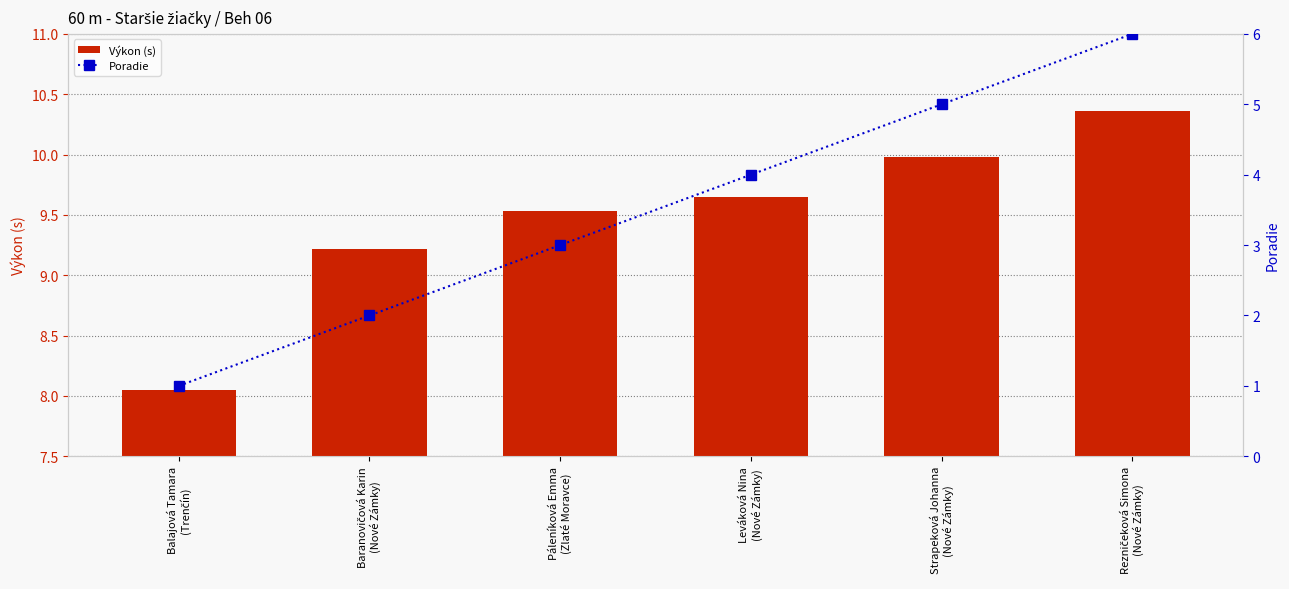

Reading right to left, what are all the values shown in this chart?

Výkon (s): 10.4	10.0	9.7	9.5	9.2	8.1
Poradie: 6.0	5.0	4.0	3.0	2.0	1.0